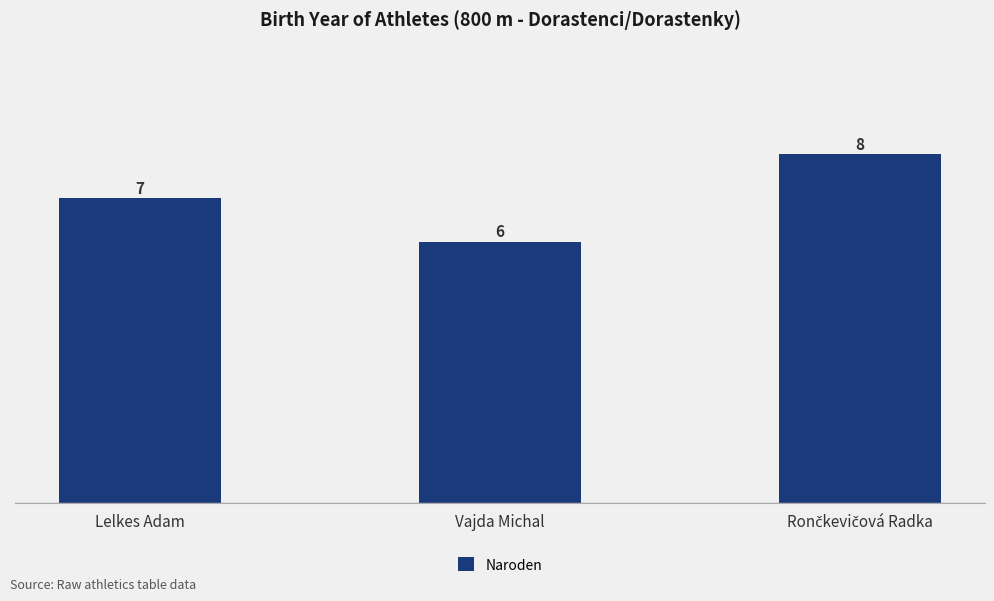

Which label corresponds to the smallest value in the chart?

Vajda Michal